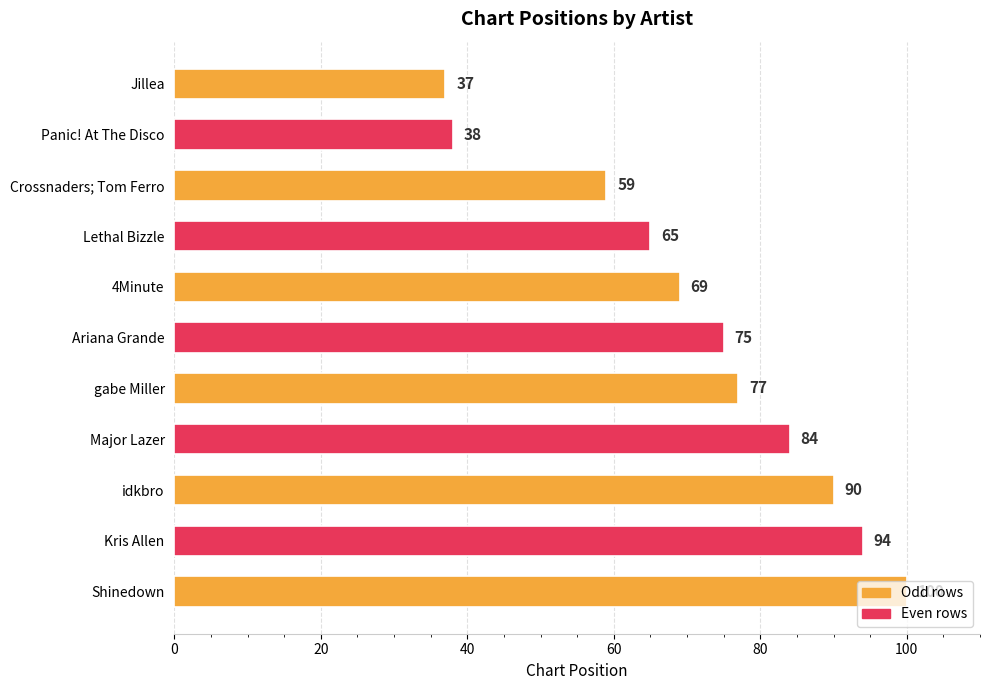

Where is the data nearest to the value 68?

4Minute